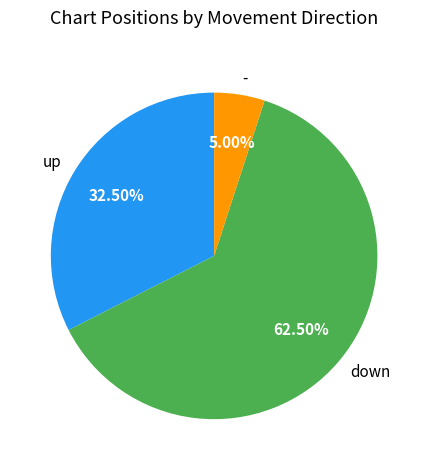

Rank the categories by value from highest to lowest.

down, up, -